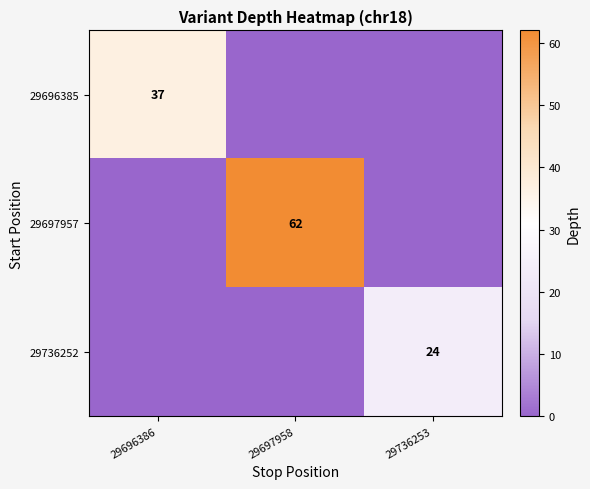

The value of 29697957 at 29697958 is 103. True or false?

False